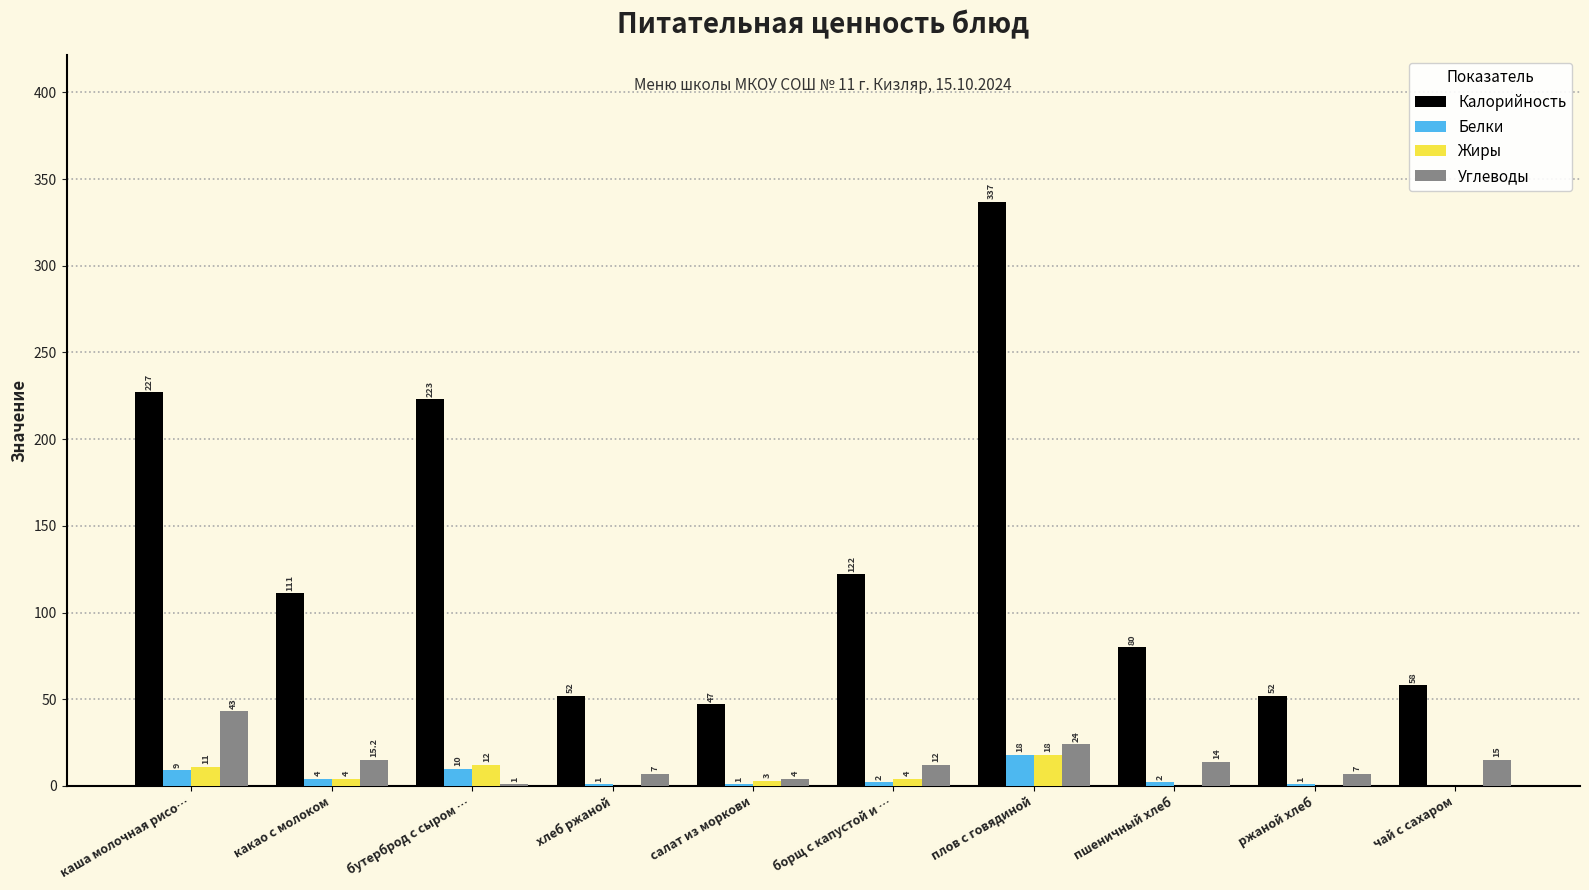

What value does the Калорийность series have at чай с сахаром?

58.0